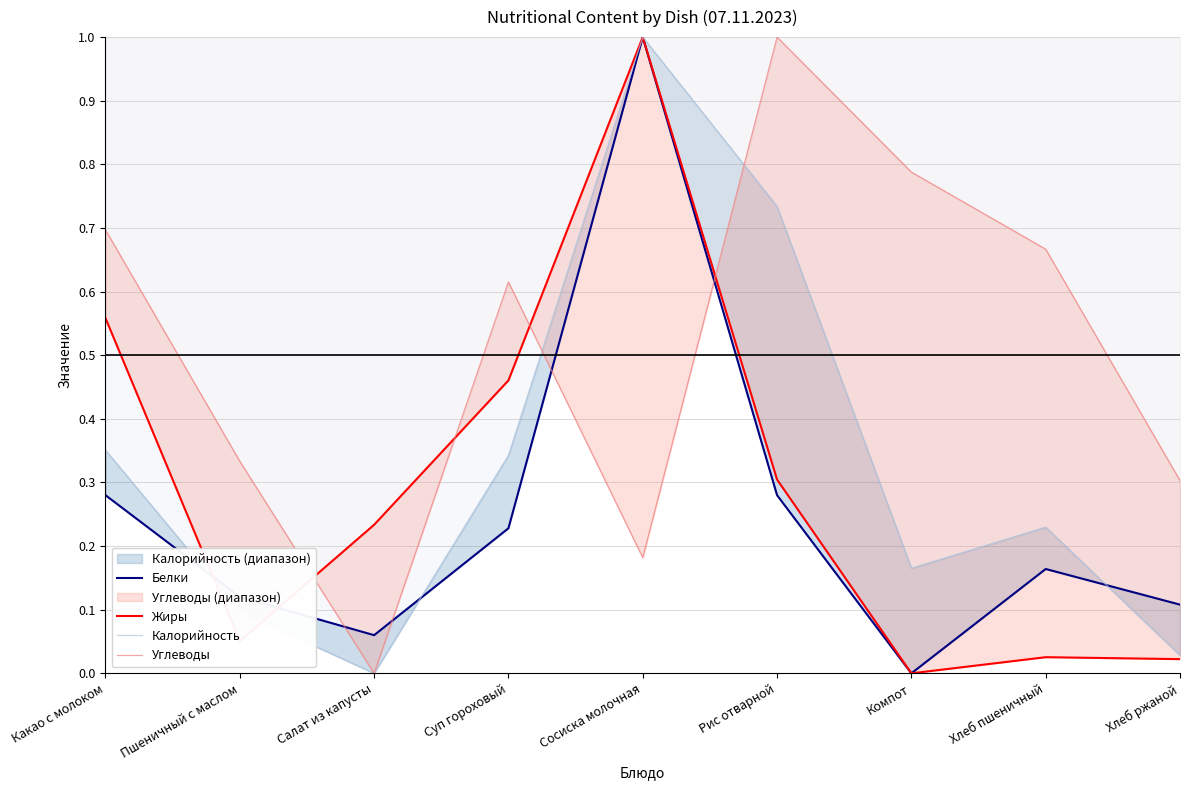

Which series has the largest range (max minus min)?

Белки